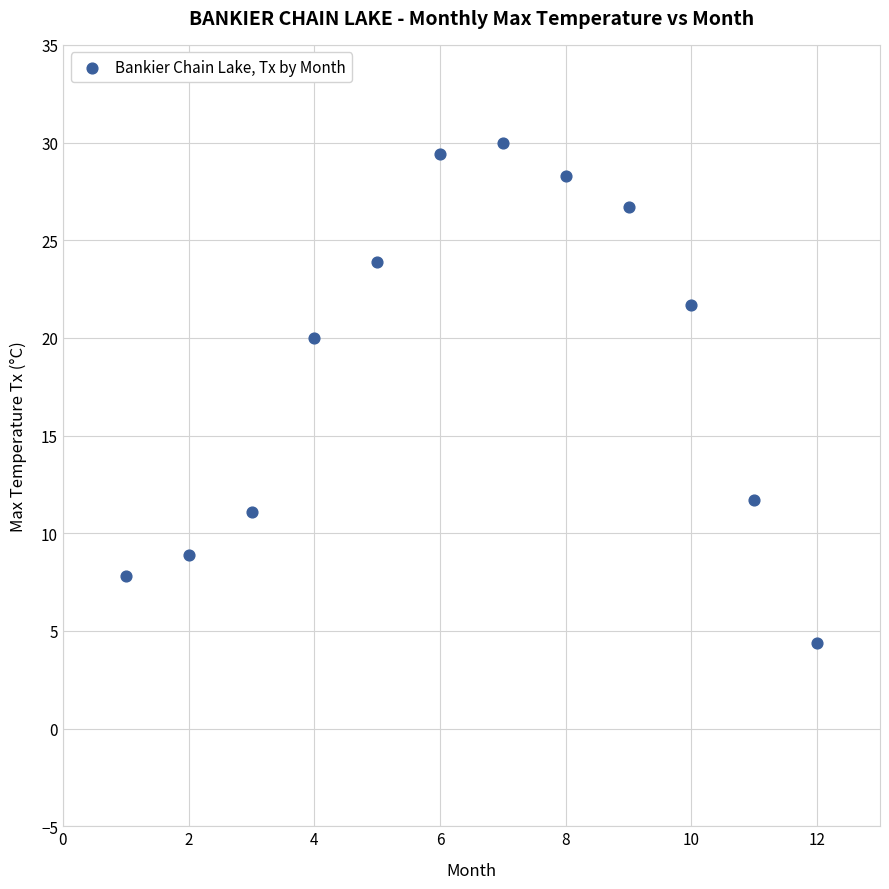

What Y value in the scatter plot is closest to 17?

20.0